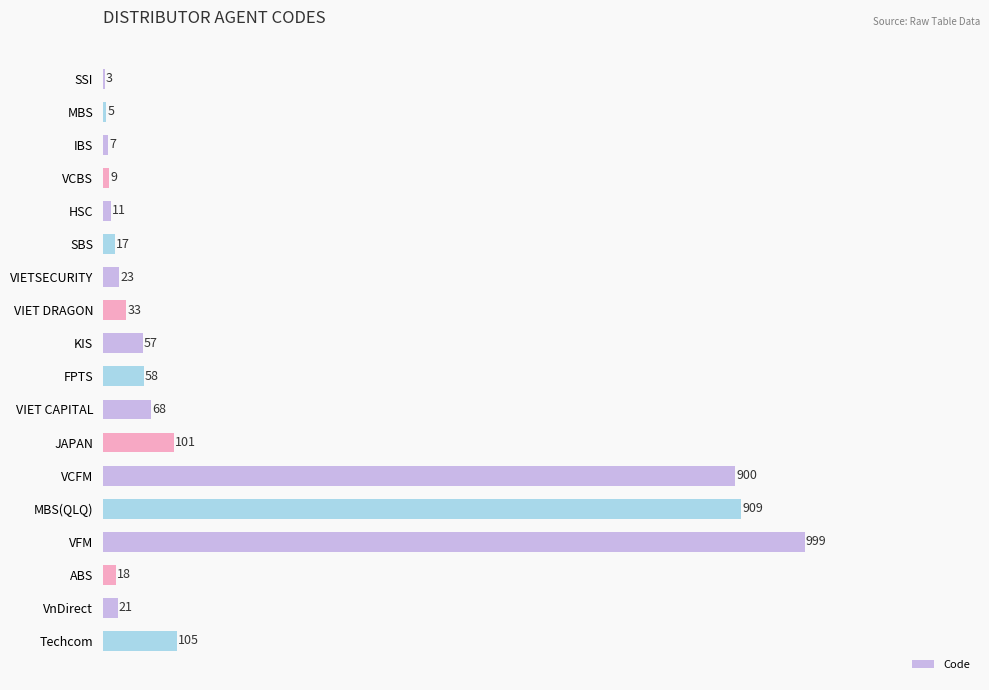

What is the sum of the values at VIET DRAGON and VIETSECURITY?

56